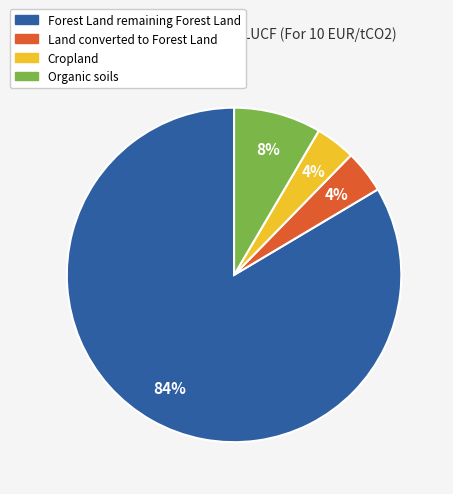

To the nearest percent, what is the difference between the largest and smallest slice percentages?

80%